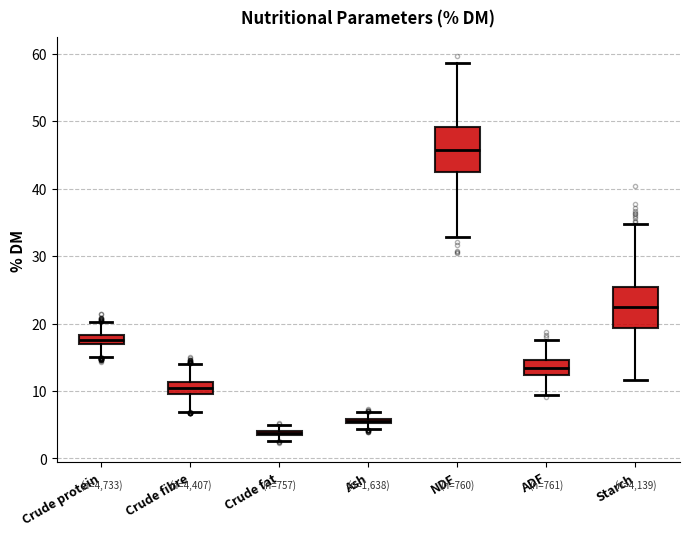

Which box's median line is the highest?

NDF